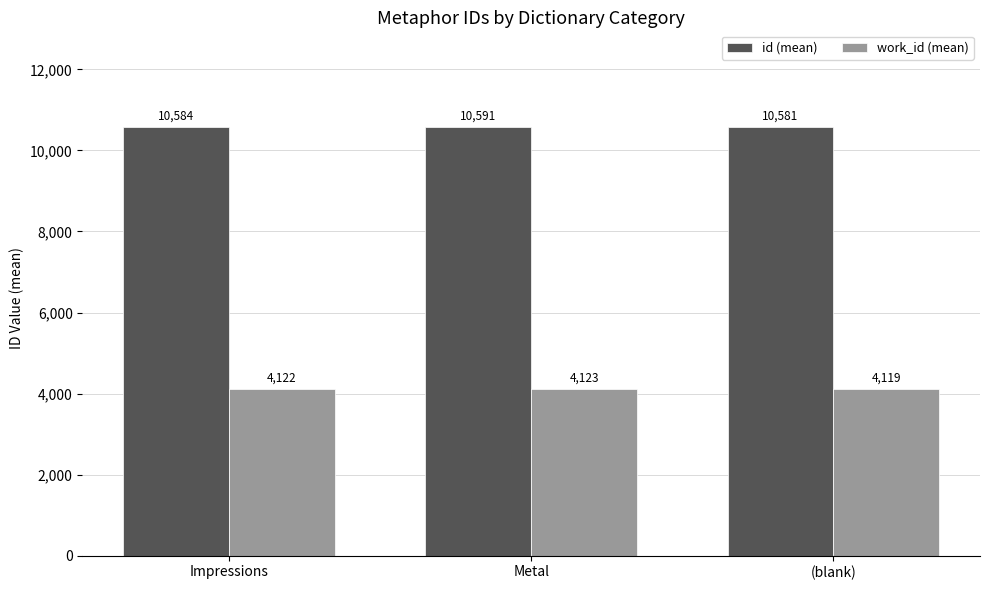

List the series in order of their overall mean, highest first.

id (mean), work_id (mean)